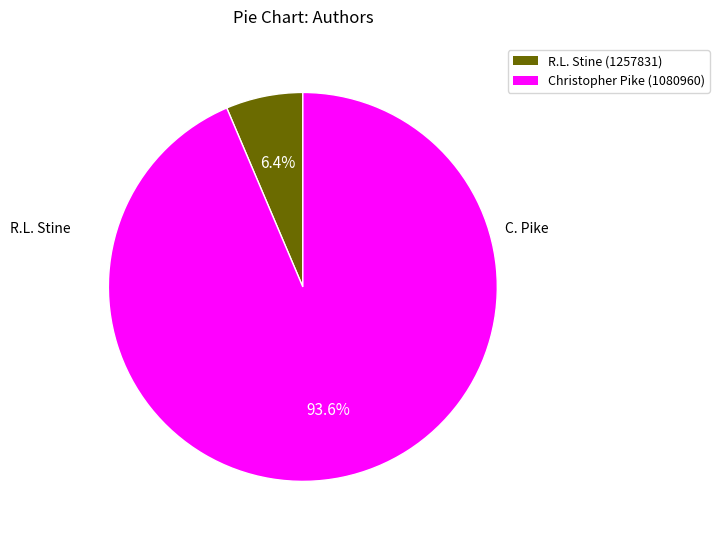

What is the majority slice?

Christopher Pike (1080960)